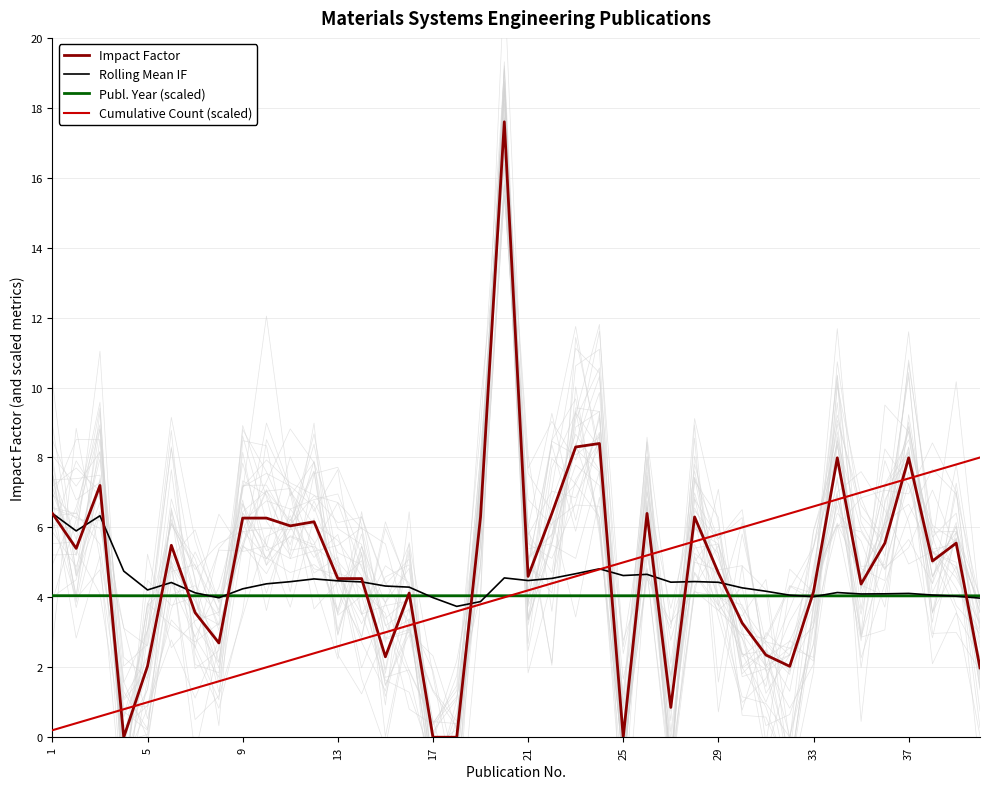

True or false: Cumulative Count (scaled) and Publ. Year (scaled) cross at least once.

True